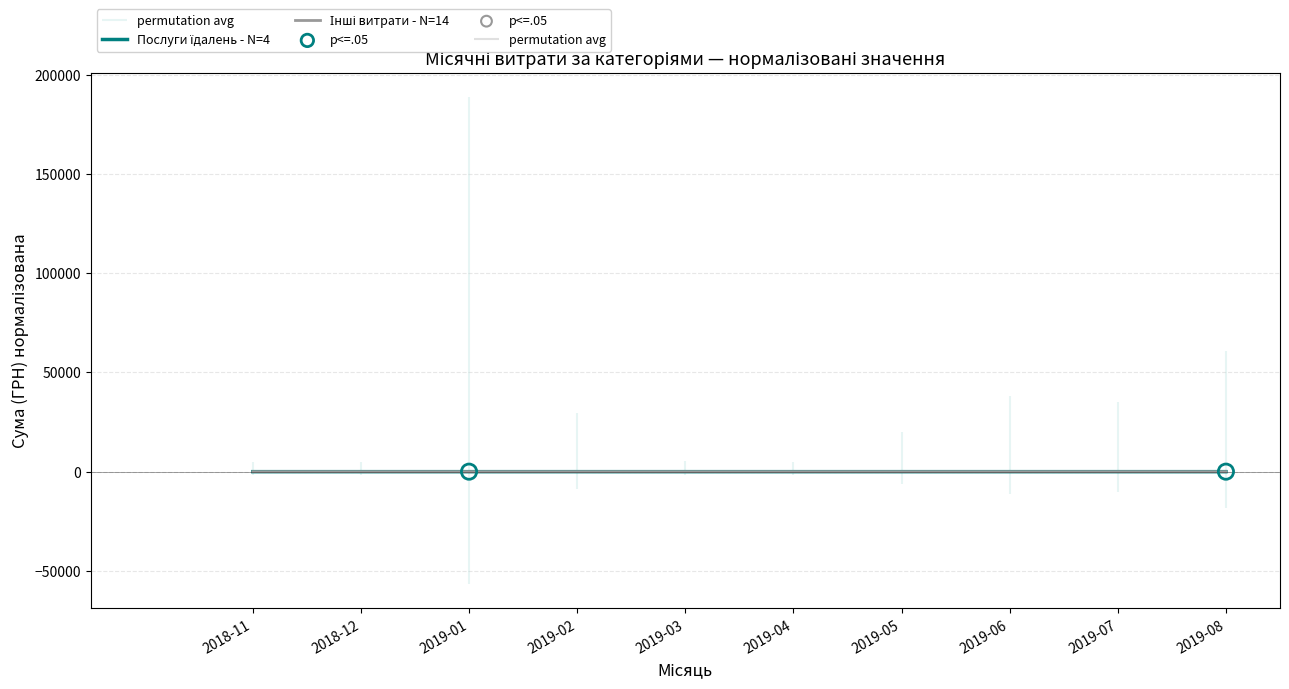

What are all the series names shown in the legend?

Послуги їдалень - N=4, Інші витрати - N=14